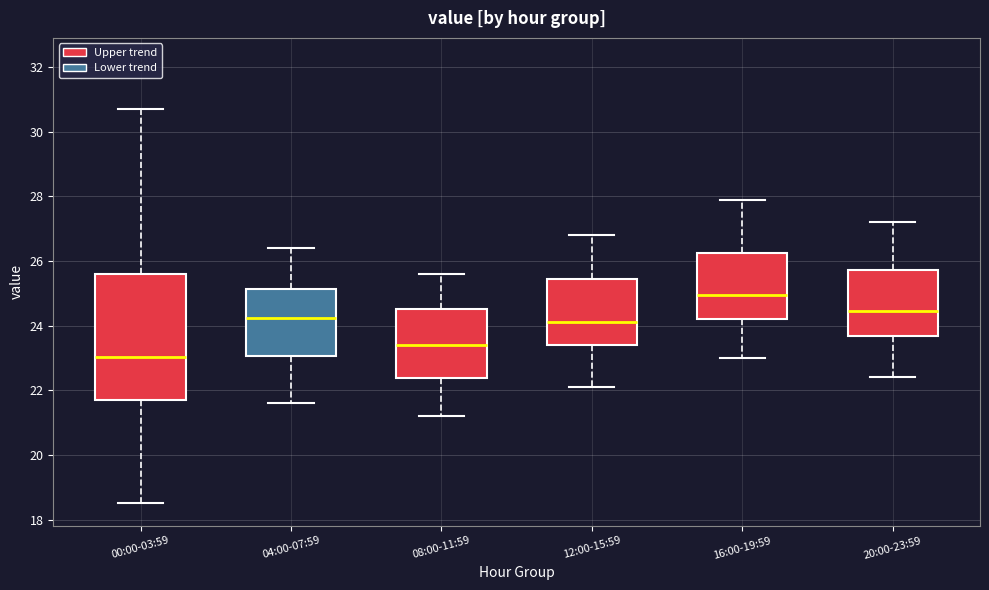

Reading left to right, transcribe this box plot: for each box, give where its median line is, the range the box spans, and where its two whiskers end, as read against the y-axis. The values are not printed on the chart, so give them approximately, as read against the axis.

00:00-03:59: median 23.0, box 21.8 to 25.6, whiskers 18.6 to 30.8
04:00-07:59: median 24.2, box 23.0 to 25.2, whiskers 21.6 to 26.4
08:00-11:59: median 23.4, box 22.4 to 24.6, whiskers 21.2 to 25.6
12:00-15:59: median 24.2, box 23.4 to 25.4, whiskers 22.2 to 26.8
16:00-19:59: median 25.0, box 24.2 to 26.2, whiskers 23.0 to 28.0
20:00-23:59: median 24.4, box 23.6 to 25.8, whiskers 22.4 to 27.2